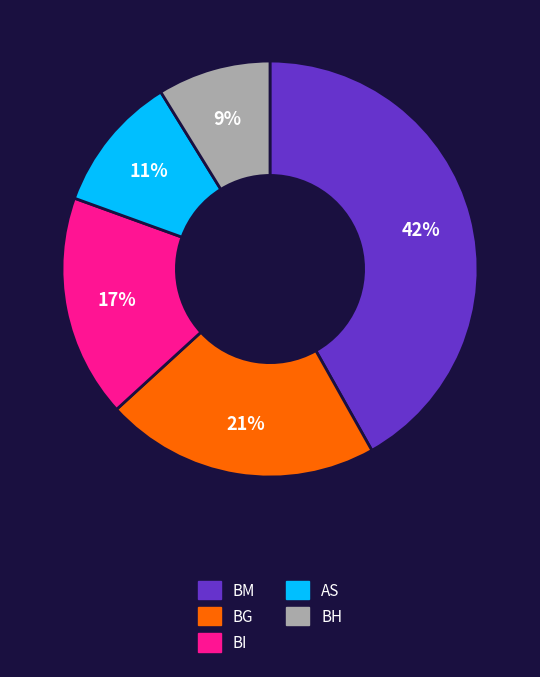

To the nearest percent, what portion does BG represent?

21%